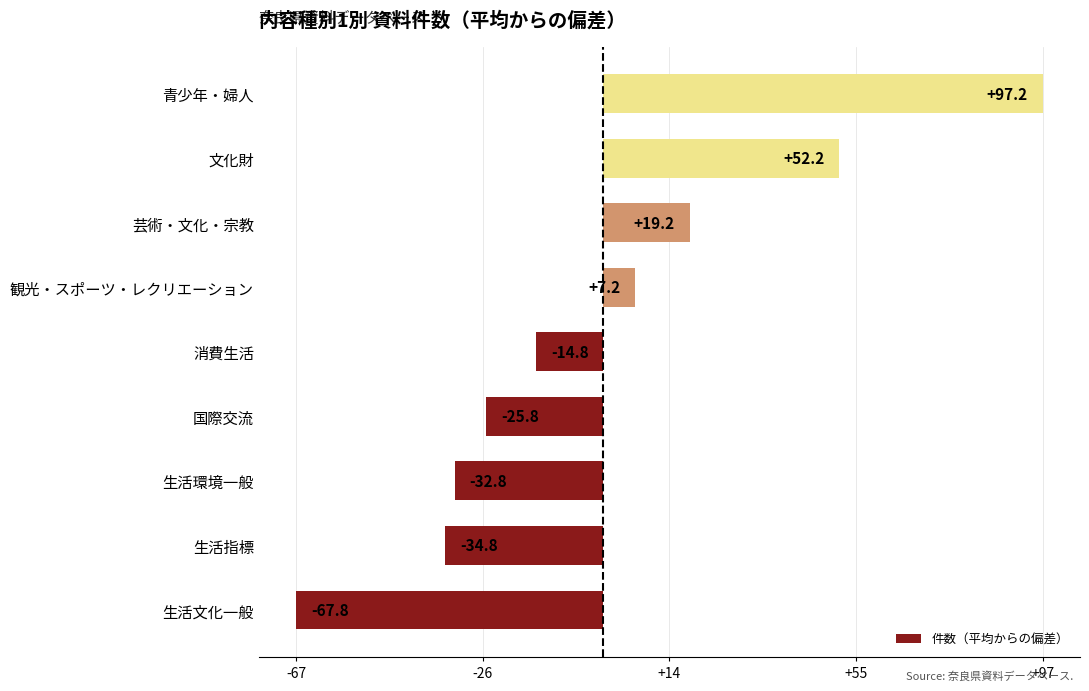

Rank the categories by value from highest to lowest.

青少年・婦人, 文化財, 芸術・文化・宗教, 観光・スポーツ・レクリエーション, 消費生活, 国際交流, 生活環境一般, 生活指標, 生活文化一般